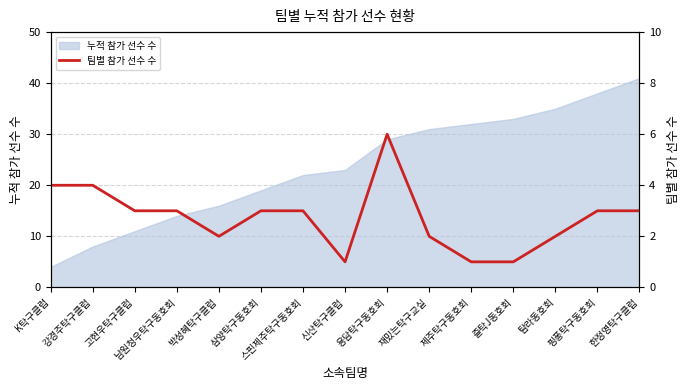

Does the chart have visible grid lines?

Yes